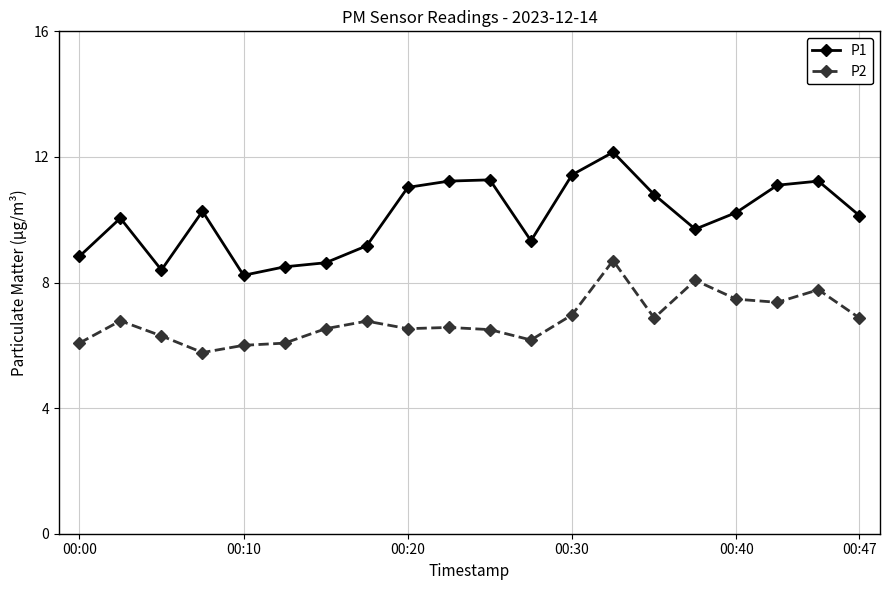

Rank the series by their average value, from lowest to highest.

P2, P1